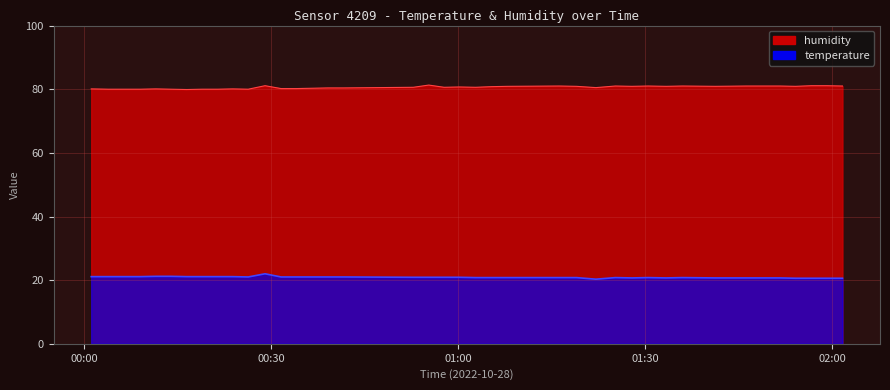

Reading left to right, extract all data points from this chart.

humidity: 80.1	80.0	80.0	80.0	80.1	80.0	79.9	80.0	80.0	80.1	80.0	81.1	80.2	80.2	80.3	80.4	80.4	80.6	81.3	80.6	80.7	80.6	80.8	80.9	81.0	80.9	80.5	81.0	80.9	81.0	80.9	81.0	80.9	81.0	81.0	81.0	80.9	81.1	81.1	81.0
temperature: 21.1	21.1	21.1	21.1	21.2	21.2	21.1	21.1	21.1	21.1	21.0	22.0	21.0	21.0	21.0	21.0	21.0	20.9	20.9	20.9	20.9	20.8	20.8	20.8	20.8	20.8	20.3	20.8	20.7	20.8	20.7	20.8	20.7	20.7	20.7	20.7	20.6	20.6	20.6	20.6